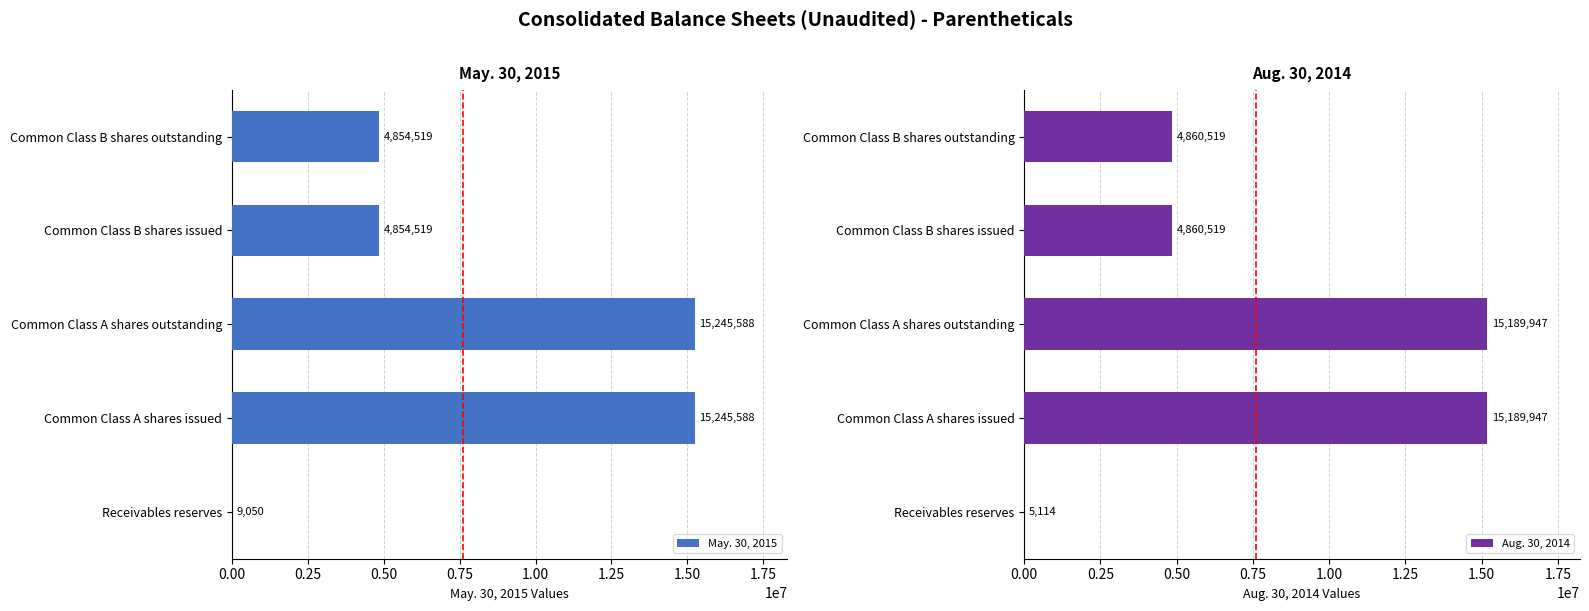

Is it true that May. 30, 2015 equals 1872940 at Common Class B shares issued?

False